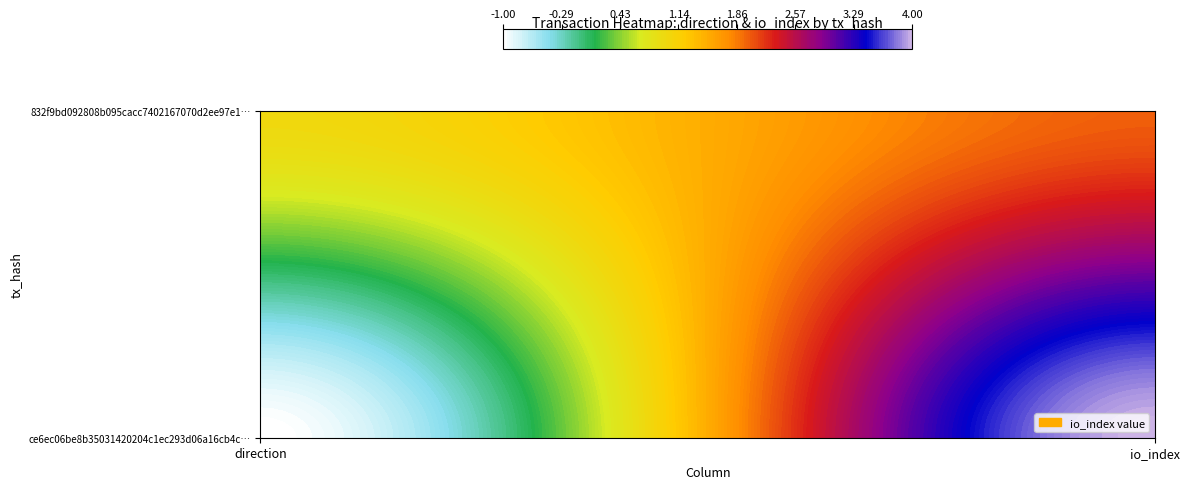

Reading left to right, list all the values displayed in this chart.

ce6ec06be8b35031420204c1ec293d06a16cb4c: -1	4
832f9bd092808b095cacc7402167070d2ee97e1: 1	2